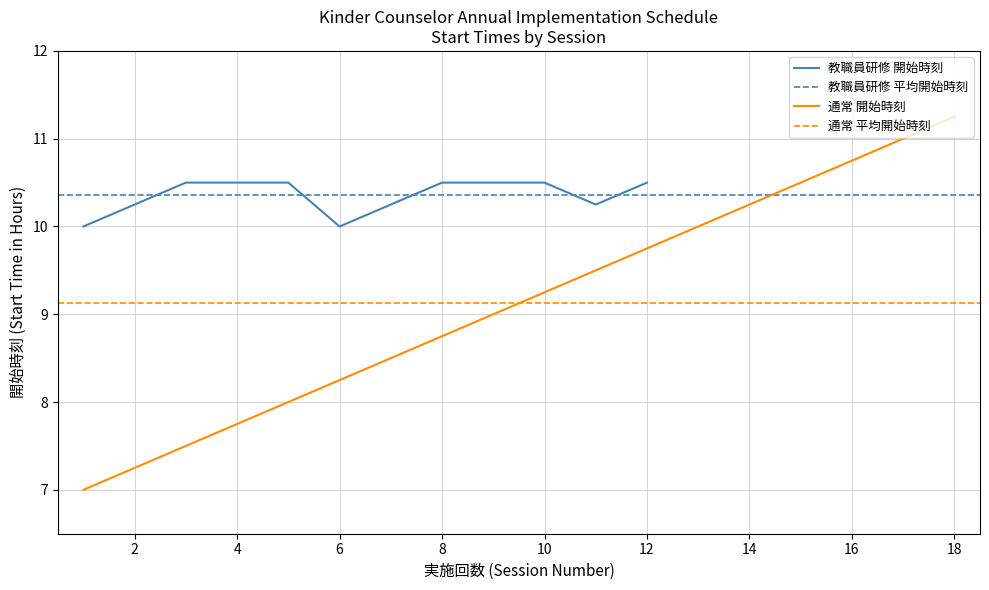

Which category has the highest value in the 通常 開始時刻 series?

18